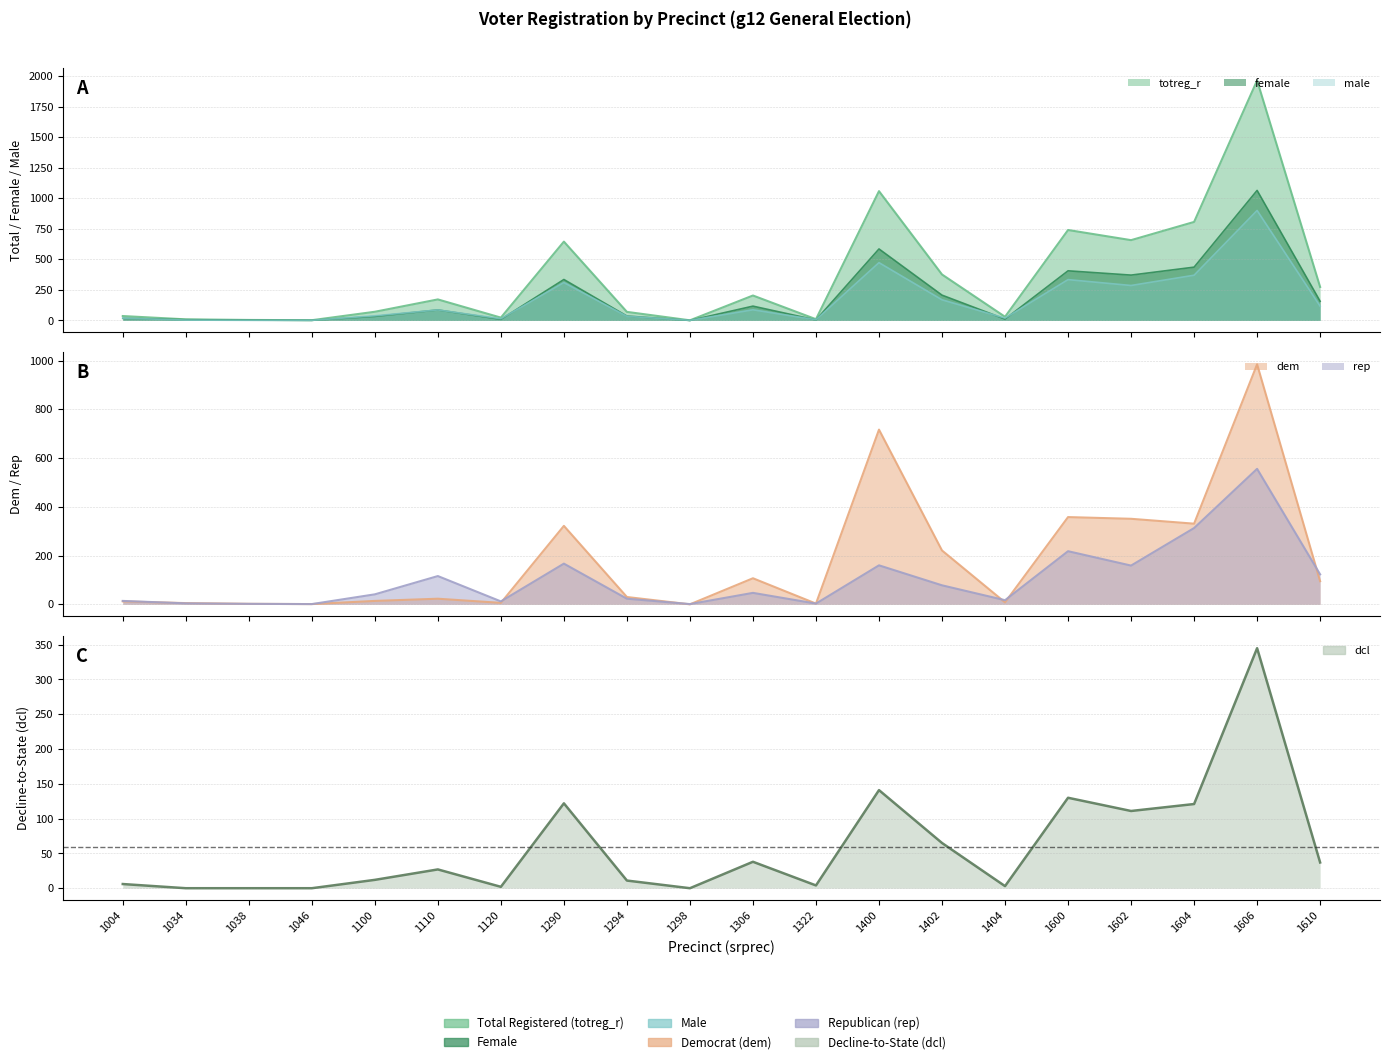

Does the chart have visible grid lines?

Yes